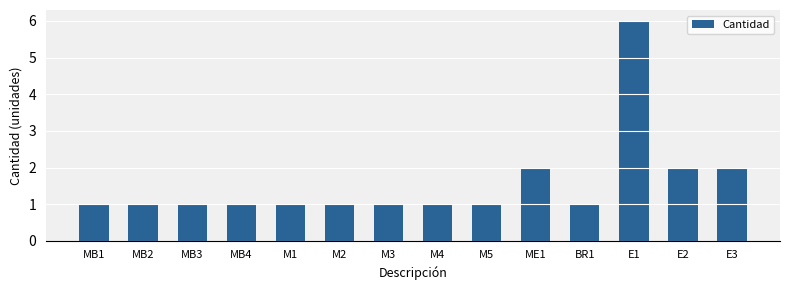

What is the approximate value at M1?

1